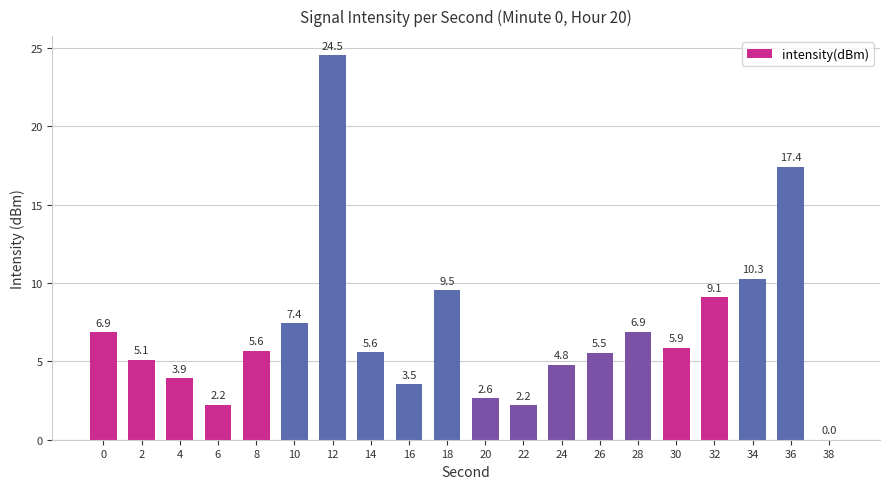

What is the sum of the values at 30 and 12?

30.4